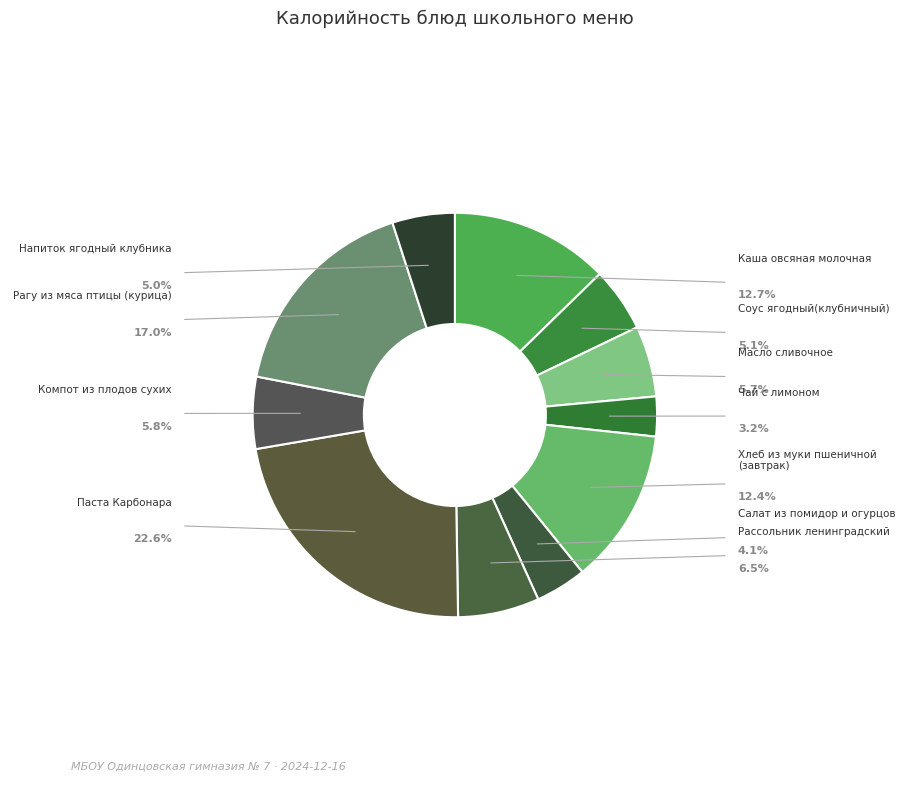

What percentage is NOT represented by Хлеб из муки пшеничной (завтрак)?

87.6%